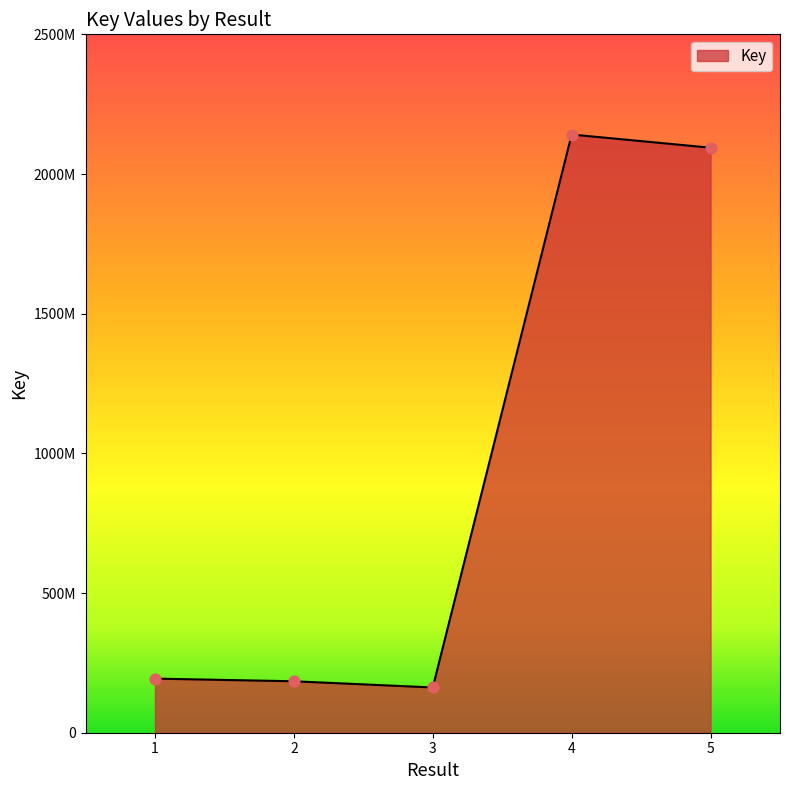

What is the change in value from 1 to 2?

-9532874